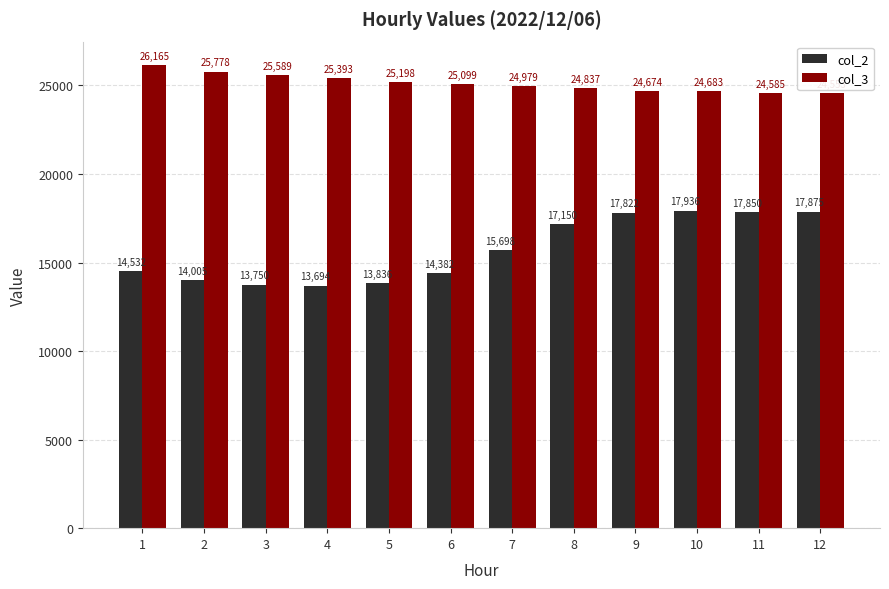

At which category is the sum across all series the highest?

10